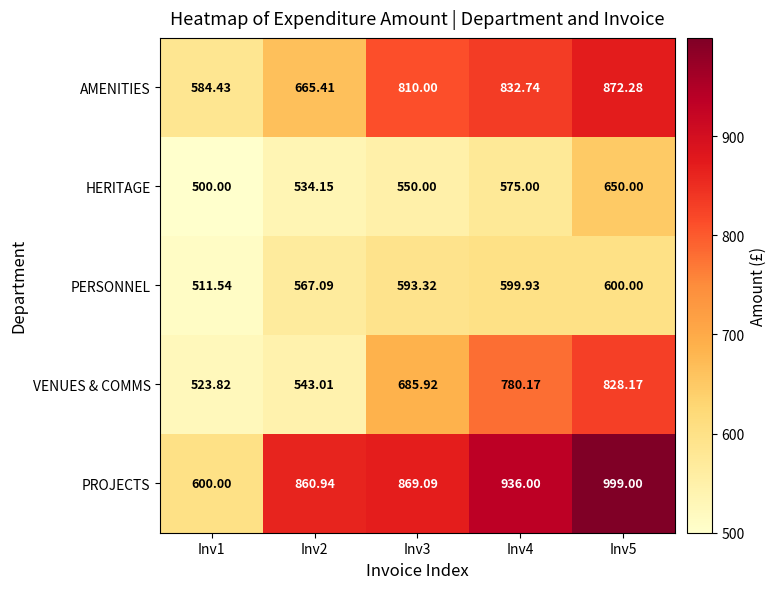

How many distinct data groups are displayed?

5